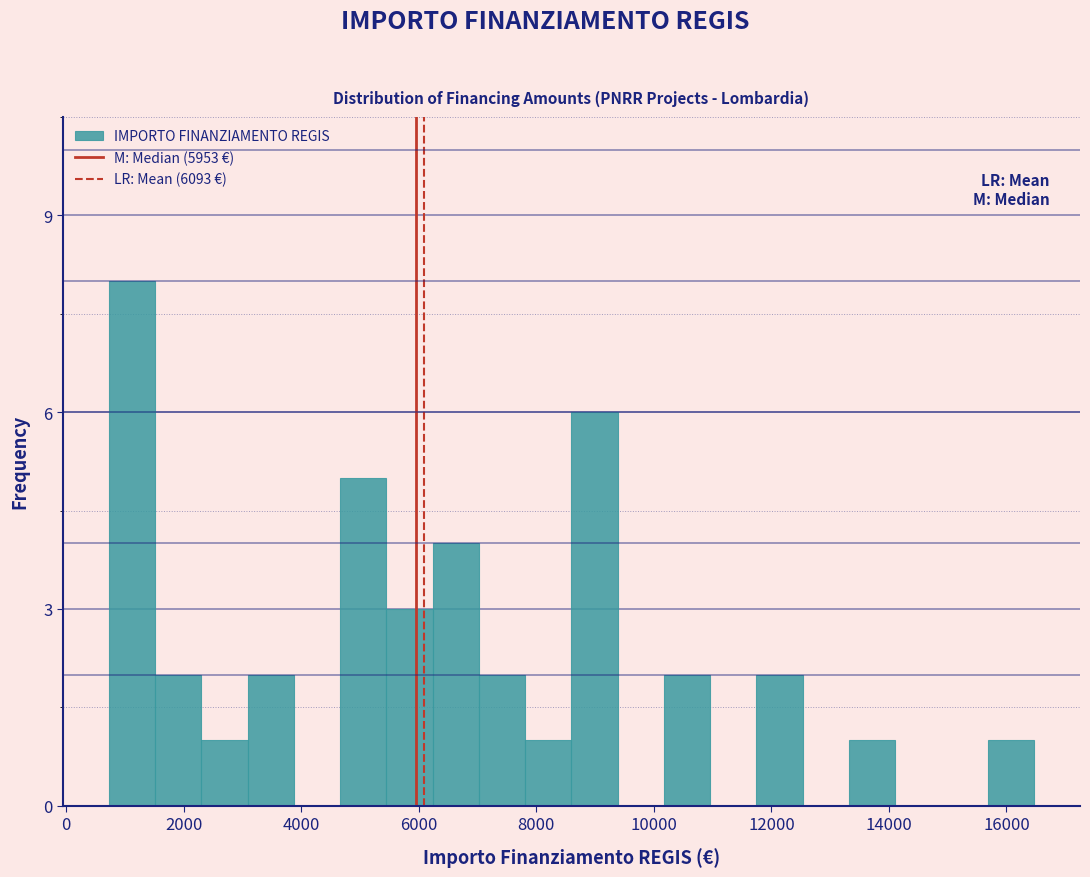

Around what value on the x-axis is the tallest bar? Give the approximate position of its centre, as read against the axis.

1200